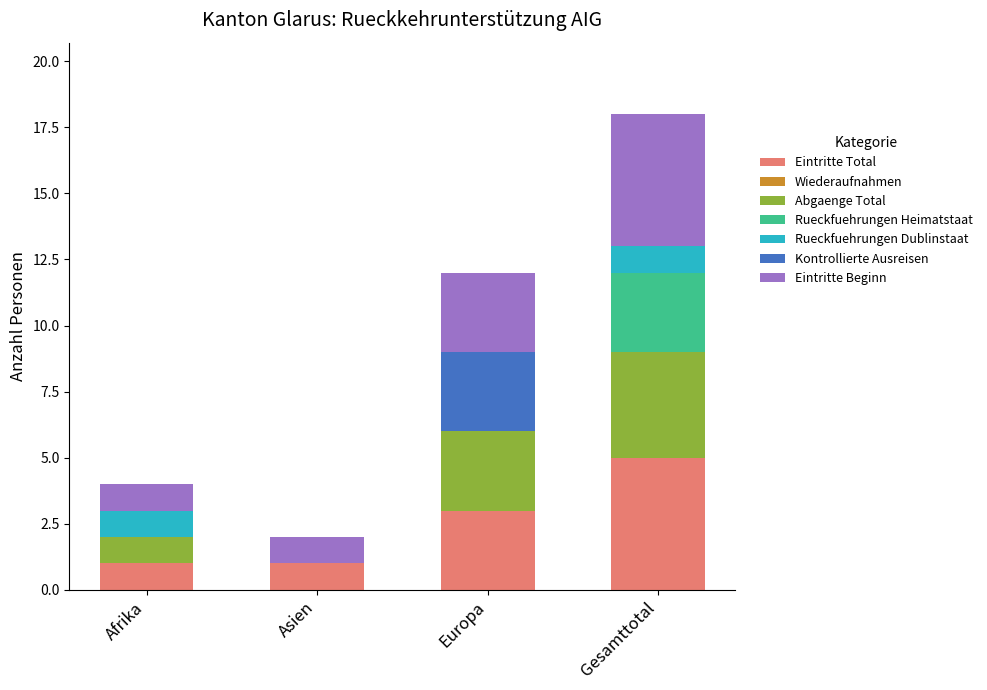

At which category is the sum across all series the highest?

Gesamttotal